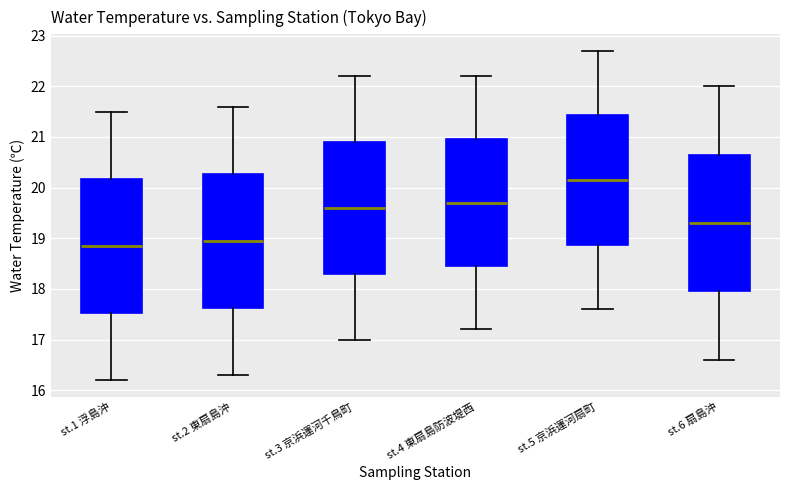

Reading left to right, transcribe this box plot: for each box, give where its median line is, the range the box spans, and where its two whiskers end, as read against the y-axis. The values are not printed on the chart, so give them approximately, as read against the axis.

st.1 浮島沖: median 18.9, box 17.5 to 20.2, whiskers 16.2 to 21.5
st.2 東扇島沖: median 19.0, box 17.6 to 20.3, whiskers 16.3 to 21.6
st.3 京浜運河千鳥町: median 19.6, box 18.3 to 20.9, whiskers 17.0 to 22.2
st.4 東扇島防波堤西: median 19.7, box 18.5 to 21.0, whiskers 17.2 to 22.2
st.5 京浜運河扇町: median 20.2, box 18.9 to 21.4, whiskers 17.6 to 22.7
st.6 扇島沖: median 19.3, box 18.0 to 20.7, whiskers 16.6 to 22.0